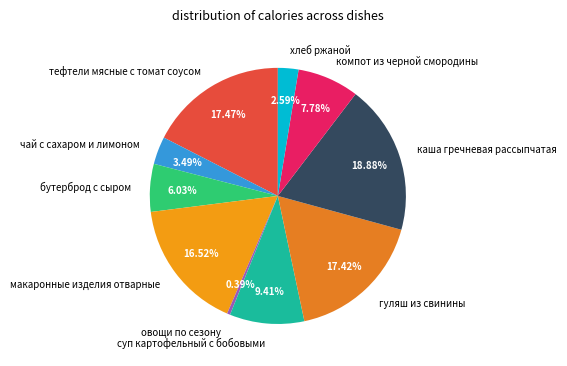

Which category has the biggest portion of the pie?

каша гречневая рассыпчатая